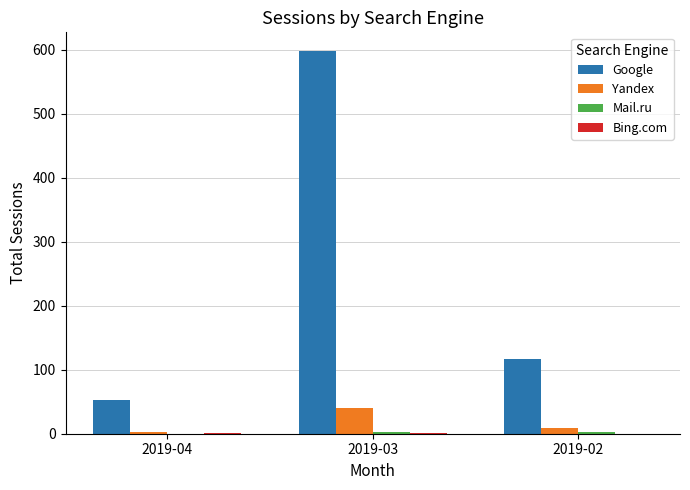

How many series are shown in this chart?

4